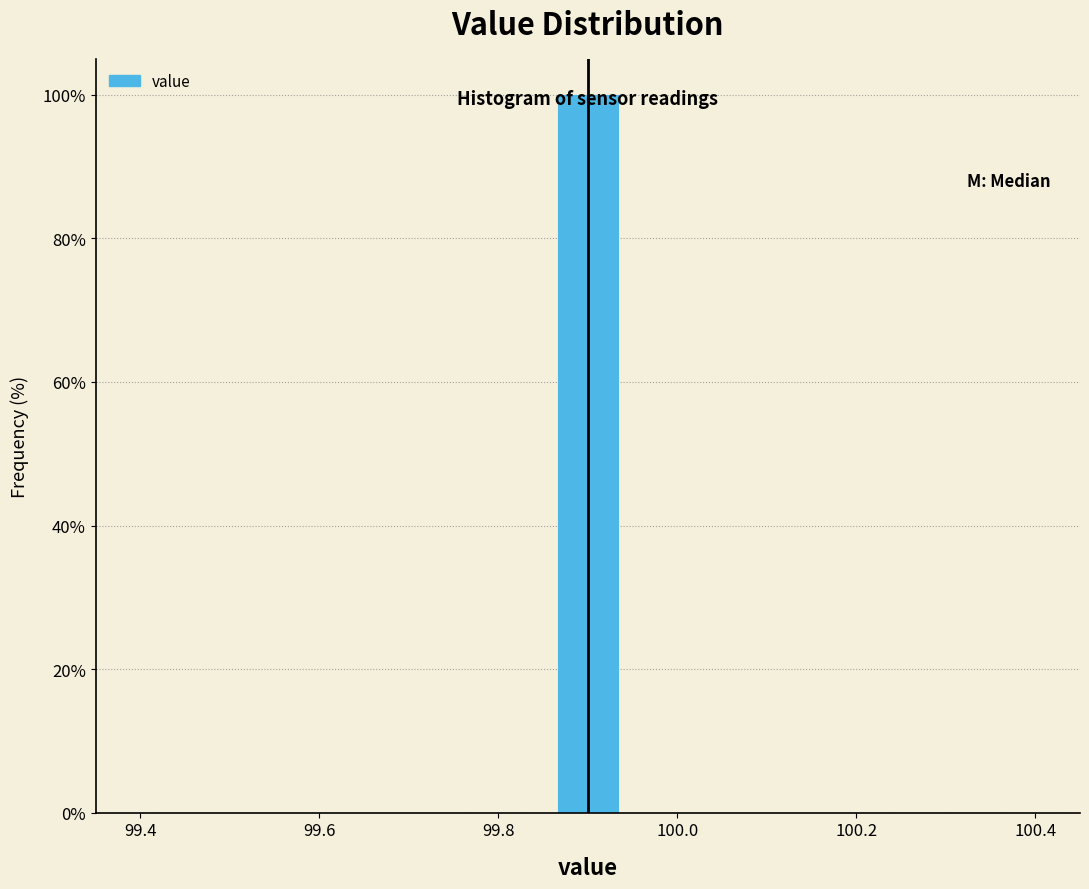

Read against the x-axis, roughly where is the centre of the tallest bar?

99.90